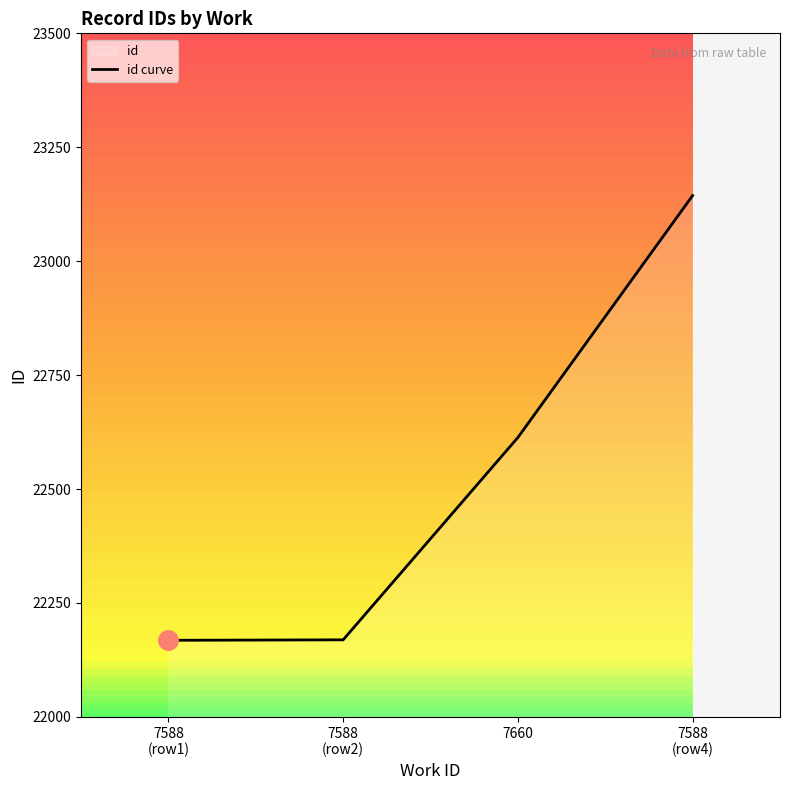

Is it true that the value at 7660 is 22613?

True